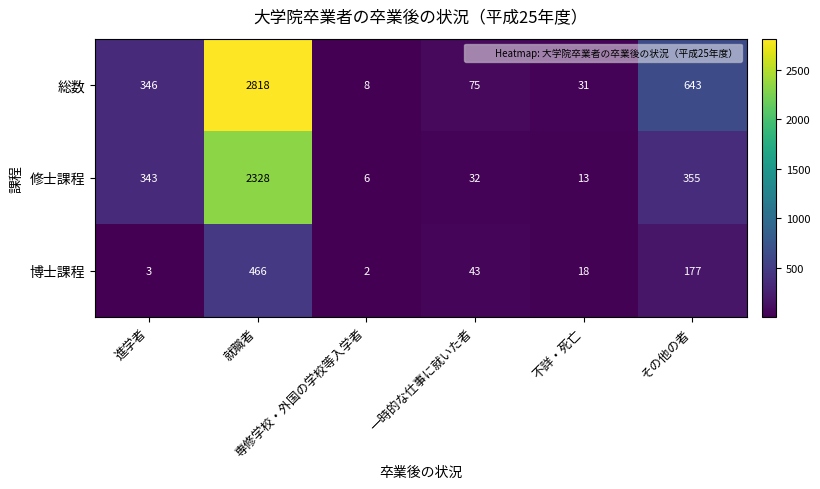

List the series in order of their overall mean, highest first.

総数, 修士課程, 博士課程